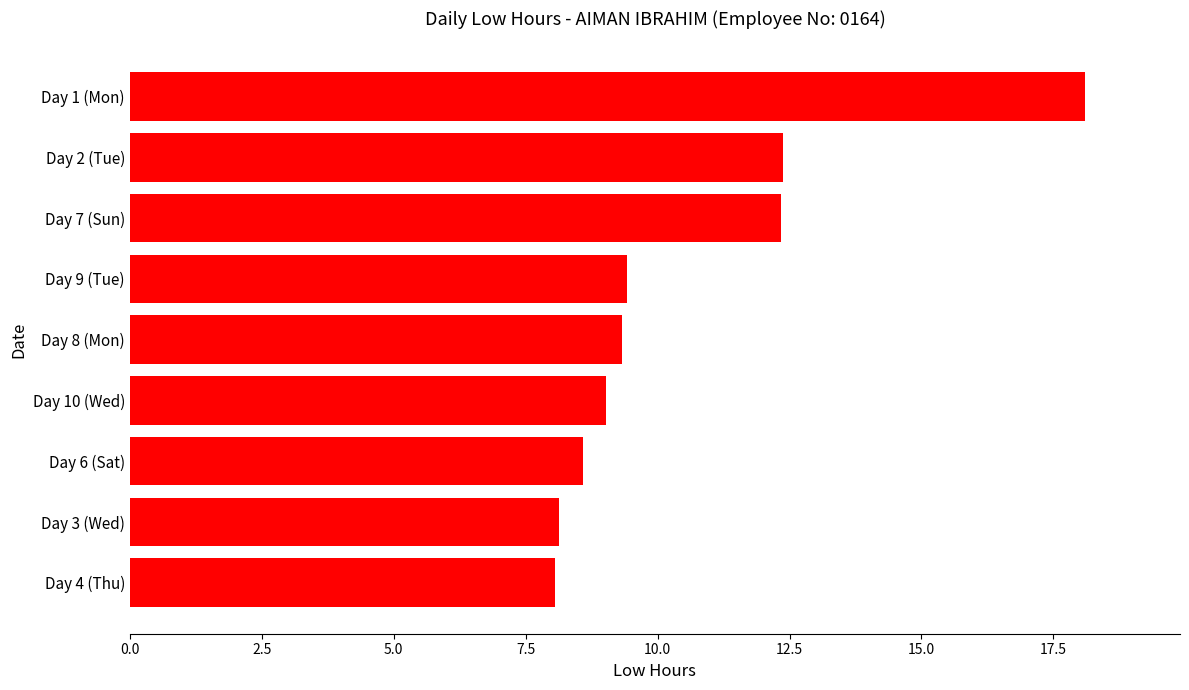

What is the ratio of the value at Day 2 (Tue) to the value at Day 3 (Wed)?

1.5